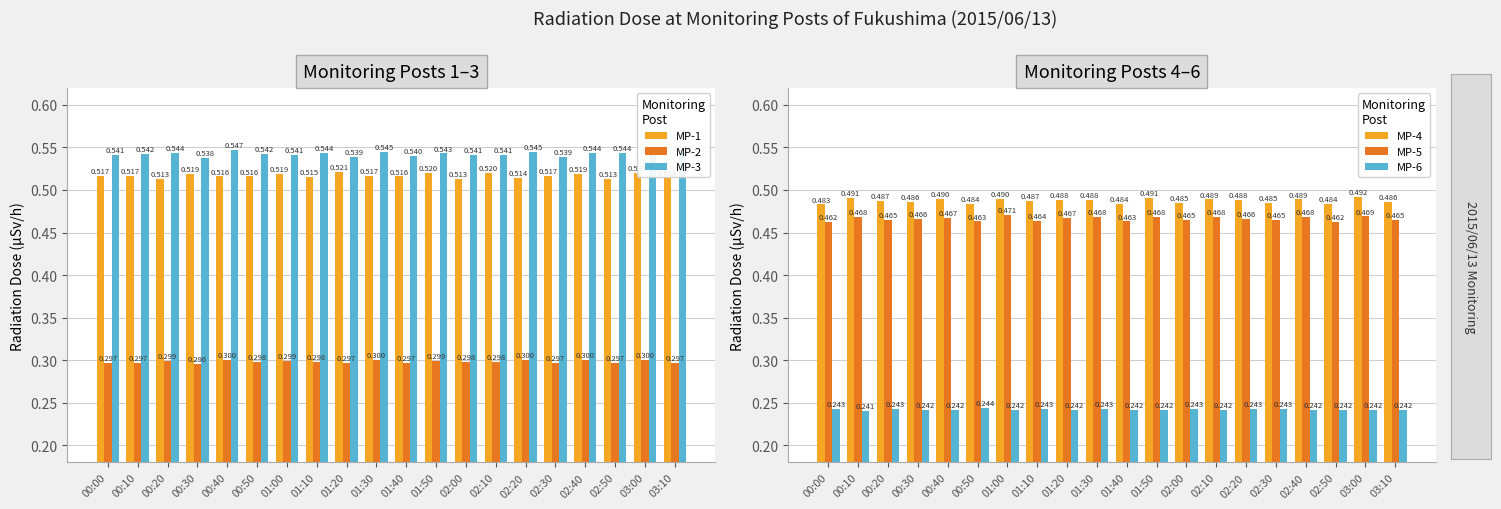

How many groups of bars are there?

20